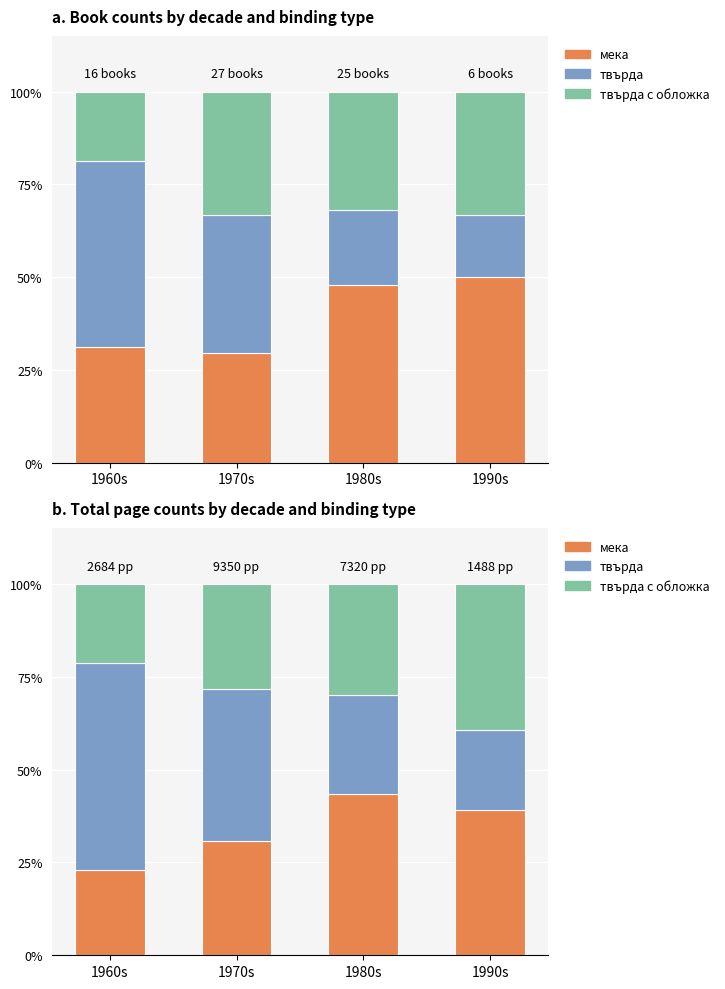

Which series has the largest range (max minus min)?

твърда